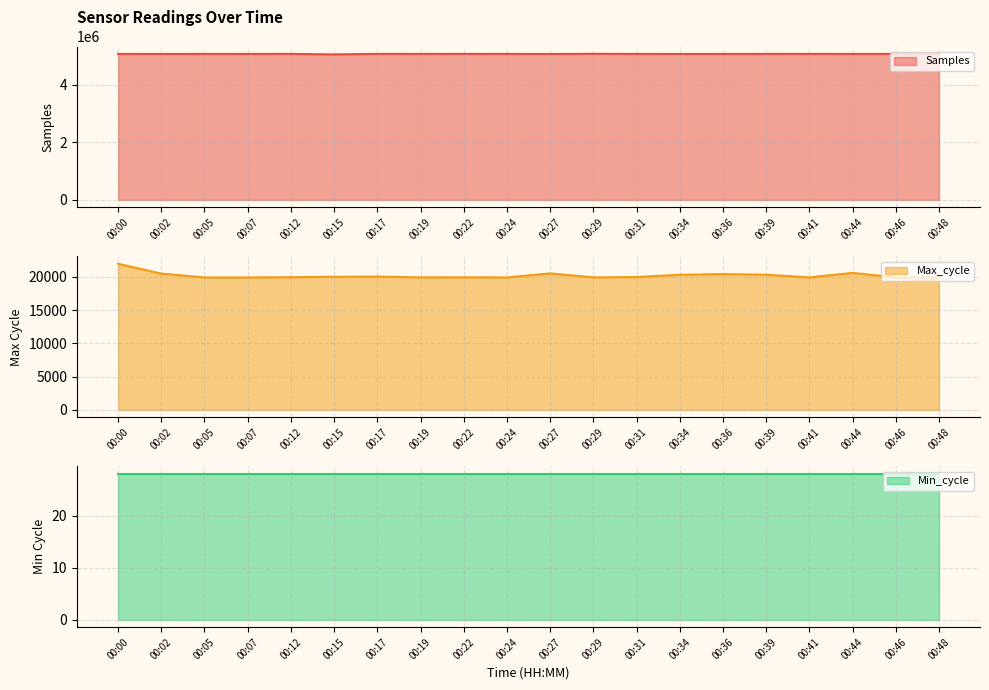

True or false: Max_cycle and Samples cross at least once.

False